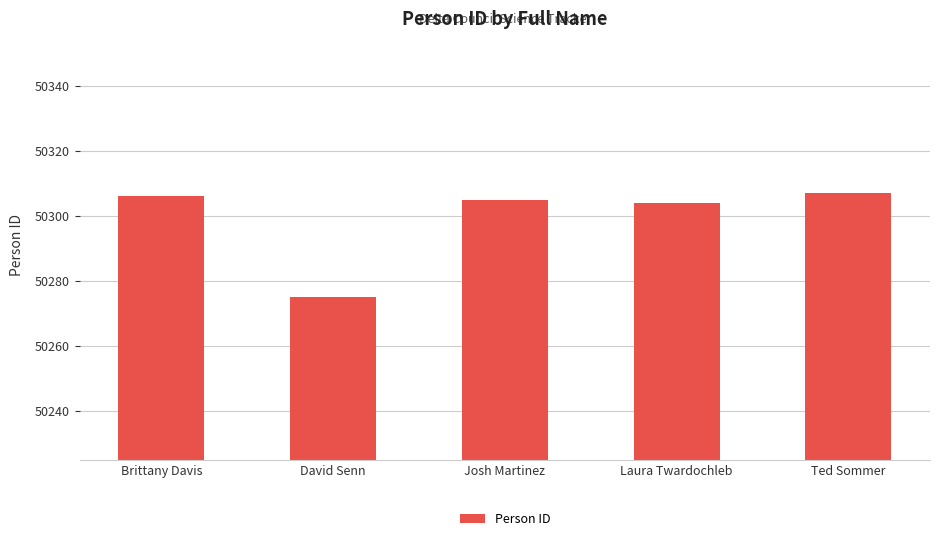

The value at Laura Twardochleb is 50304. True or false?

True